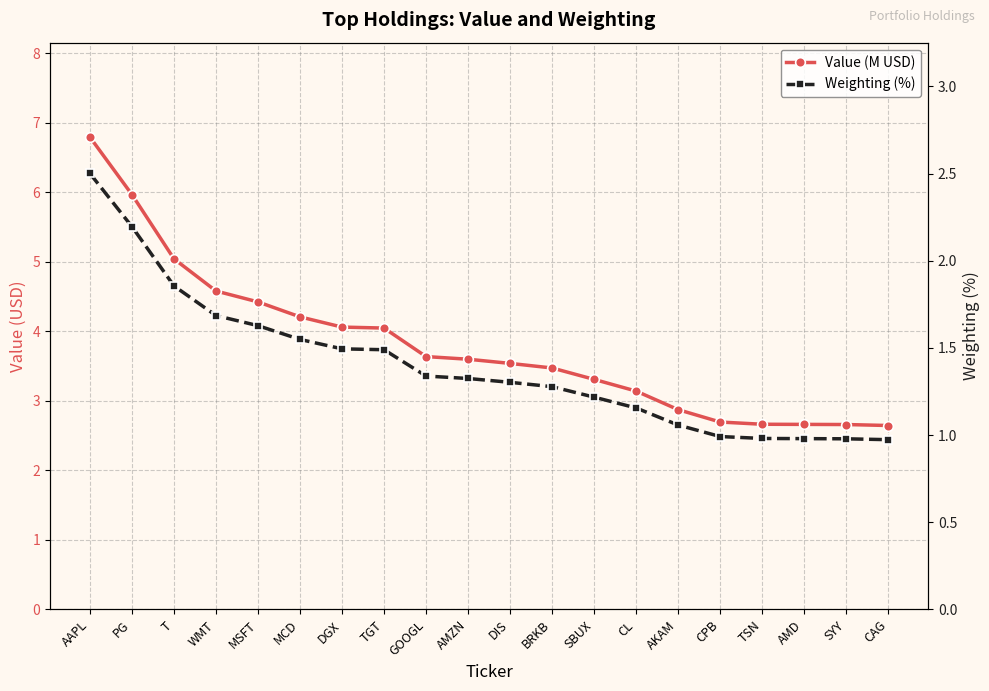

True or false: Weighting (%) and Value (M USD) intersect in this chart.

False